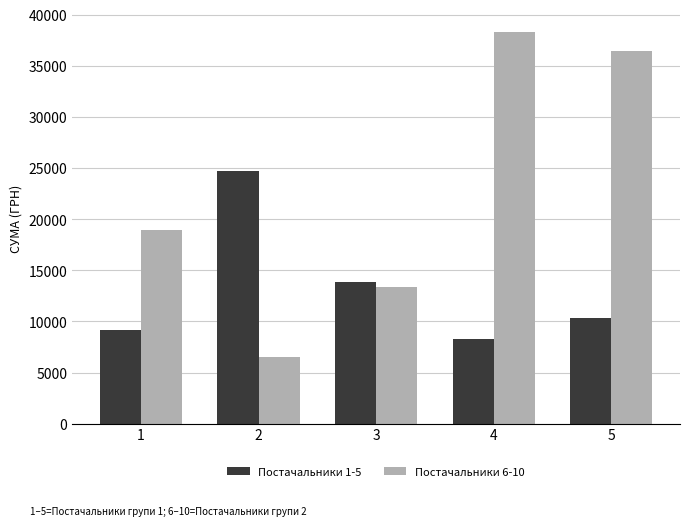

What is the value of the Постачальники 1-5 bar at the 5th from the left?

10327.6